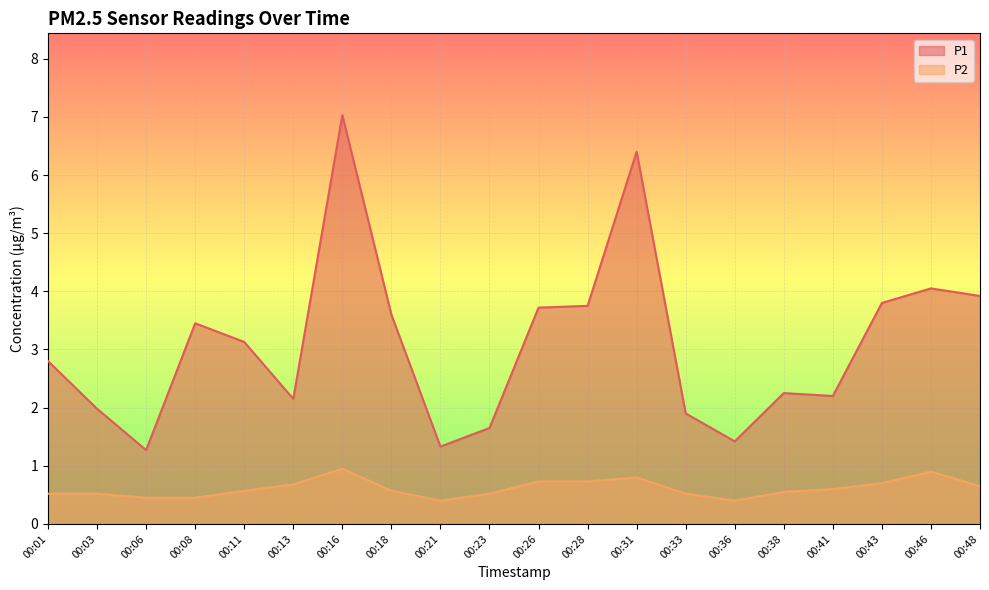

What is the difference between the maximum and minimum values in the P1 series?

5.8